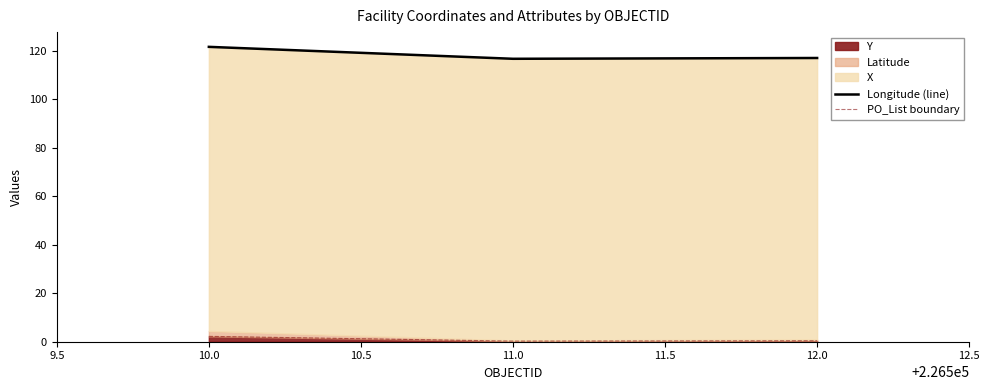

Which series changed the most between 10.0 and 12.0?

Longitude (line)